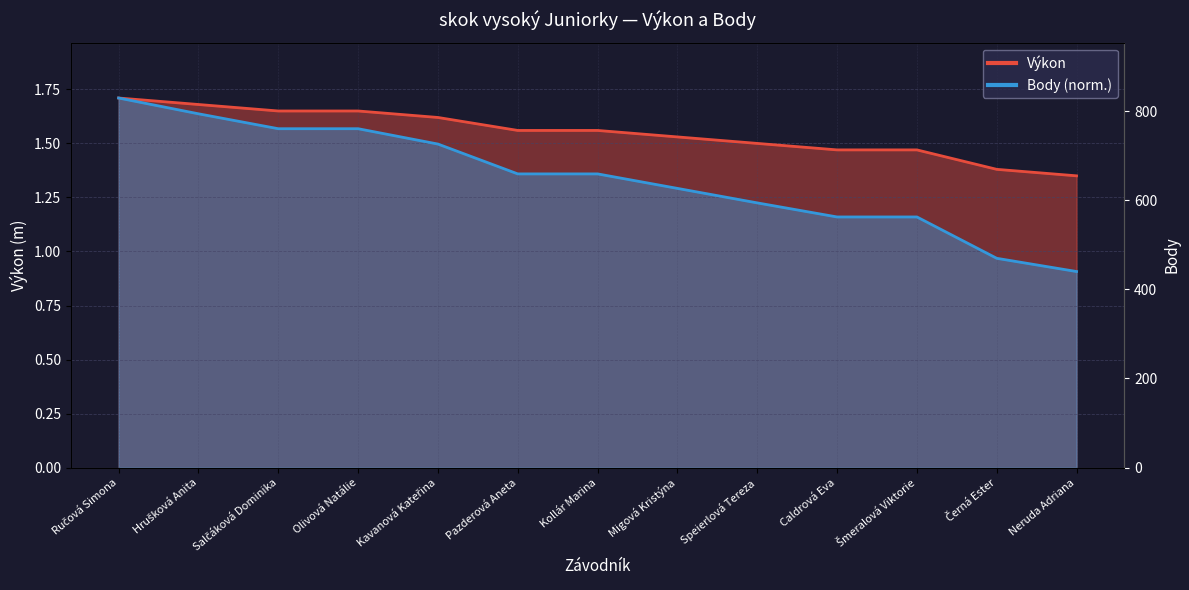

What is the difference between the Body values at Šmeralová Viktorie and Salčáková Dominika?

0.4